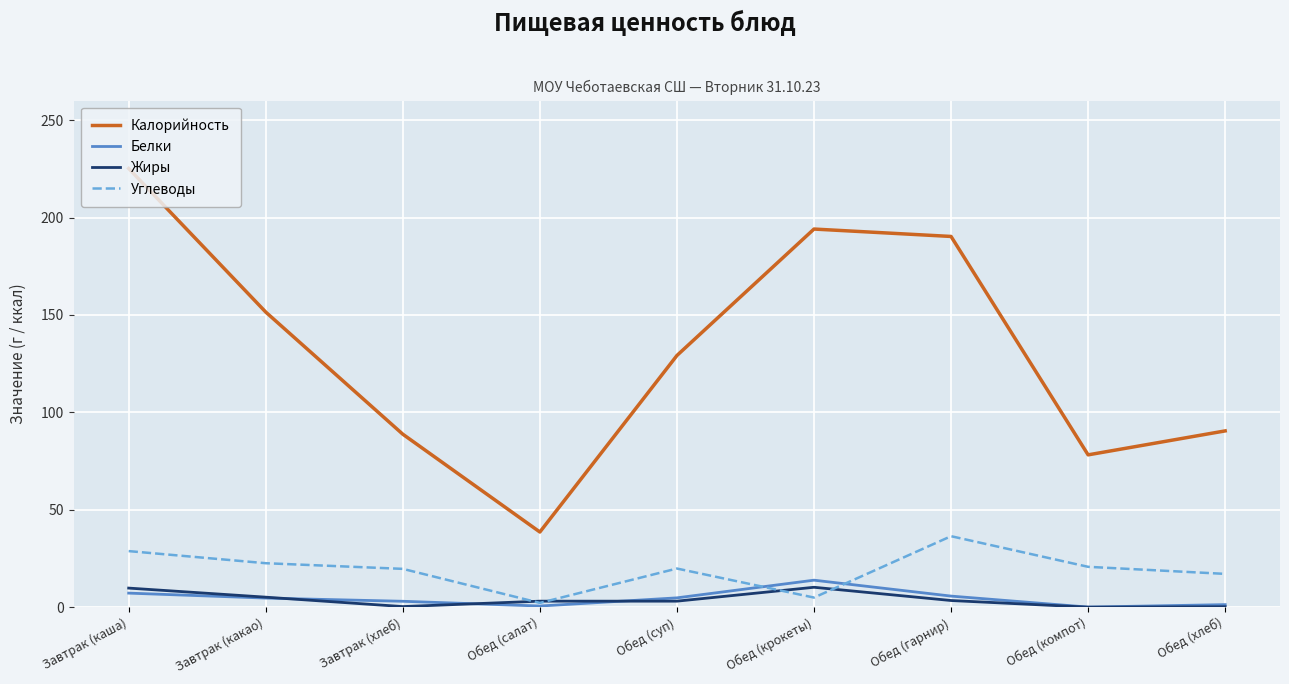

What are all the series names shown in the legend?

Калорийность, Белки, Жиры, Углеводы